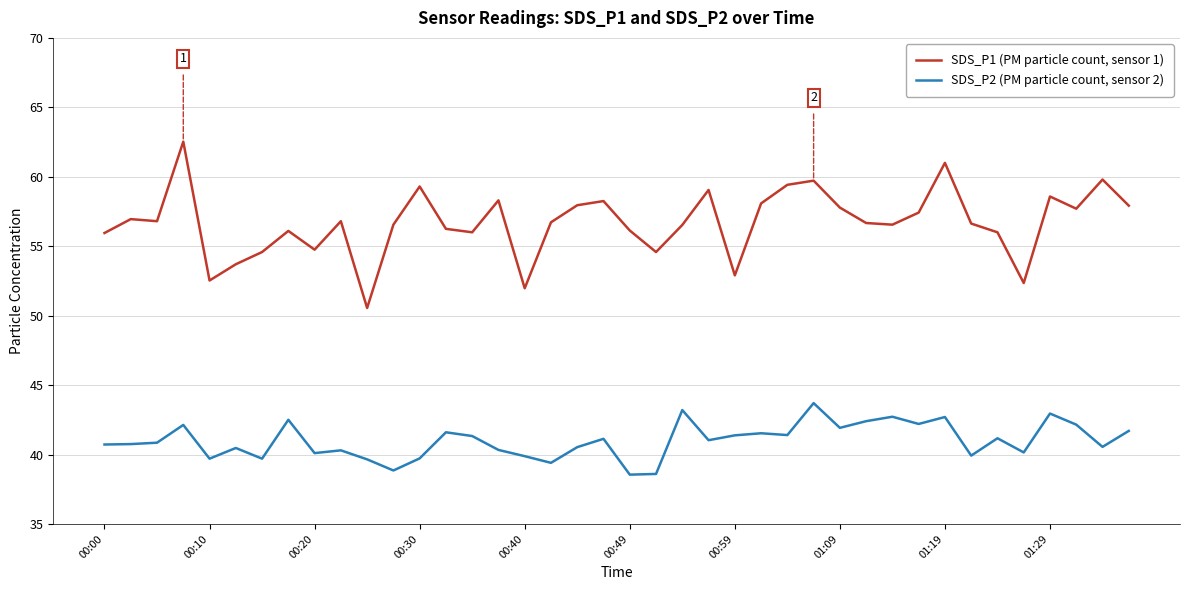

Rank the series by their maximum value, from highest to lowest.

SDS_P1 (PM particle count, sensor 1), SDS_P2 (PM particle count, sensor 2)